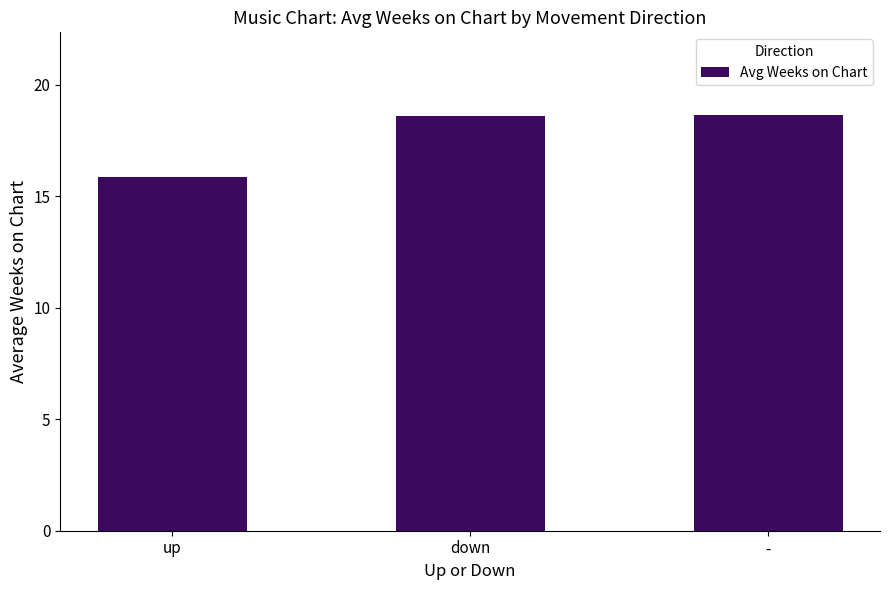

What is the ratio of the value at - to the value at up?

1.2